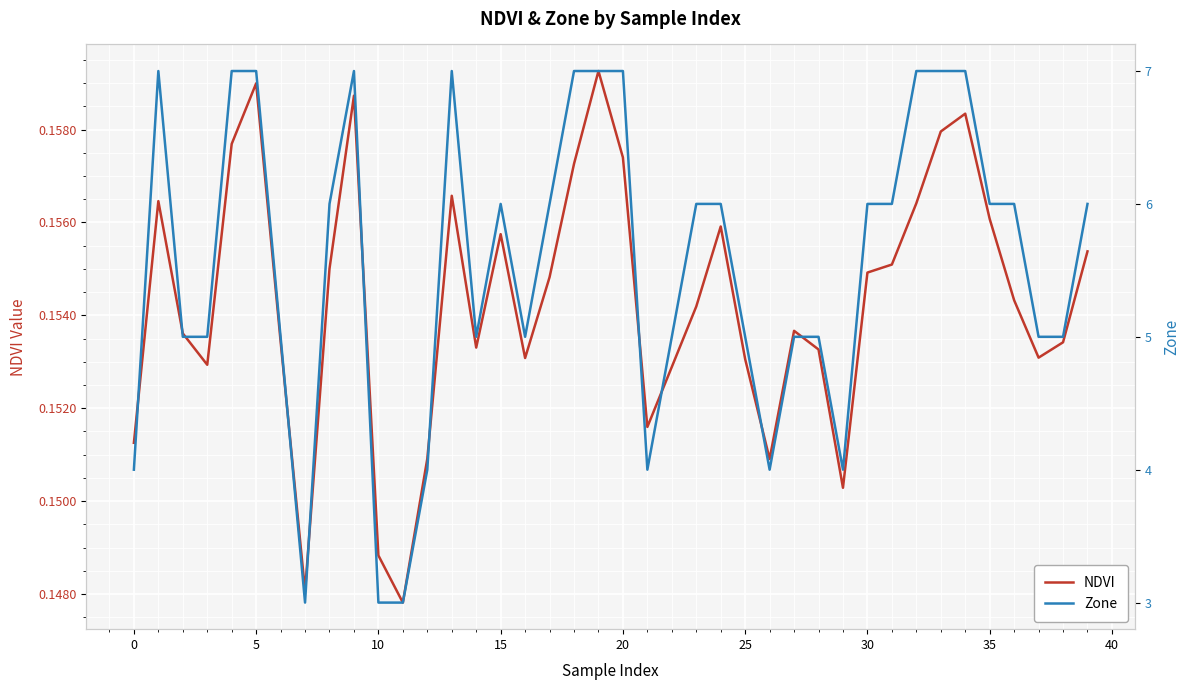

What is the average value of the NDVI series?

0.2